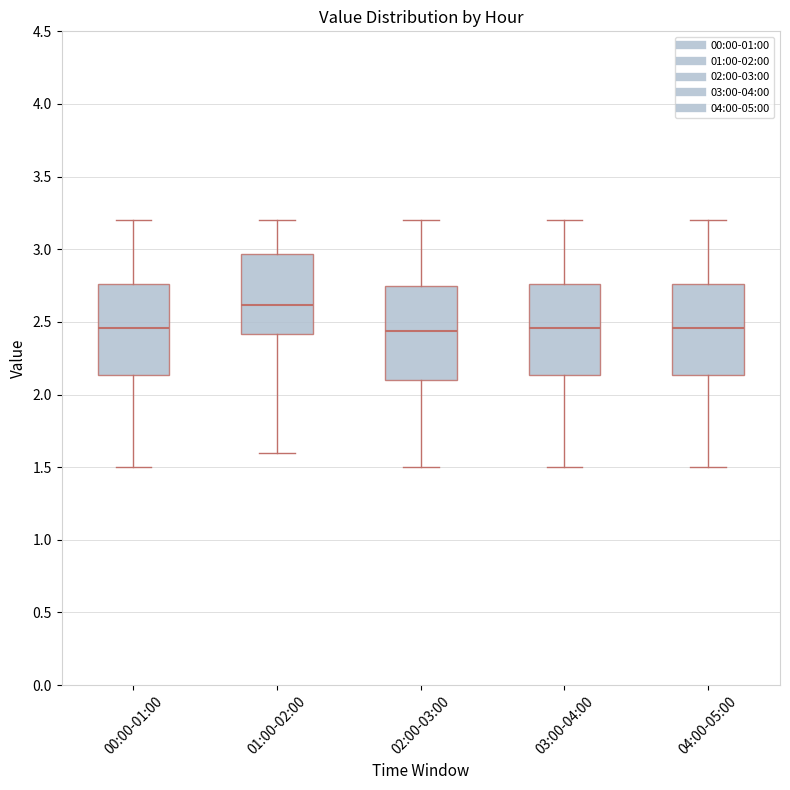

Reading left to right, transcribe this box plot: for each box, give where its median line is, the range the box spans, and where its two whiskers end, as read against the y-axis. The values are not printed on the chart, so give them approximately, as read against the axis.

00:00-01:00: median 2.45, box 2.15 to 2.75, whiskers 1.50 to 3.20
01:00-02:00: median 2.60, box 2.40 to 2.95, whiskers 1.60 to 3.20
02:00-03:00: median 2.45, box 2.10 to 2.75, whiskers 1.50 to 3.20
03:00-04:00: median 2.45, box 2.15 to 2.75, whiskers 1.50 to 3.20
04:00-05:00: median 2.45, box 2.15 to 2.75, whiskers 1.50 to 3.20